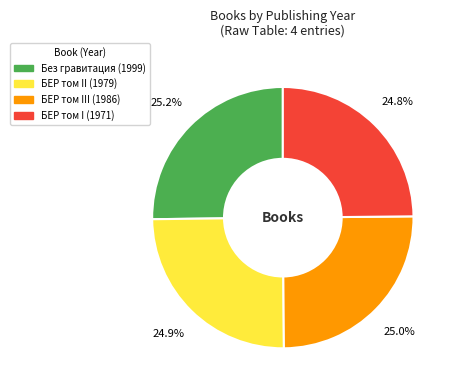

Is there a majority slice in this chart?

No